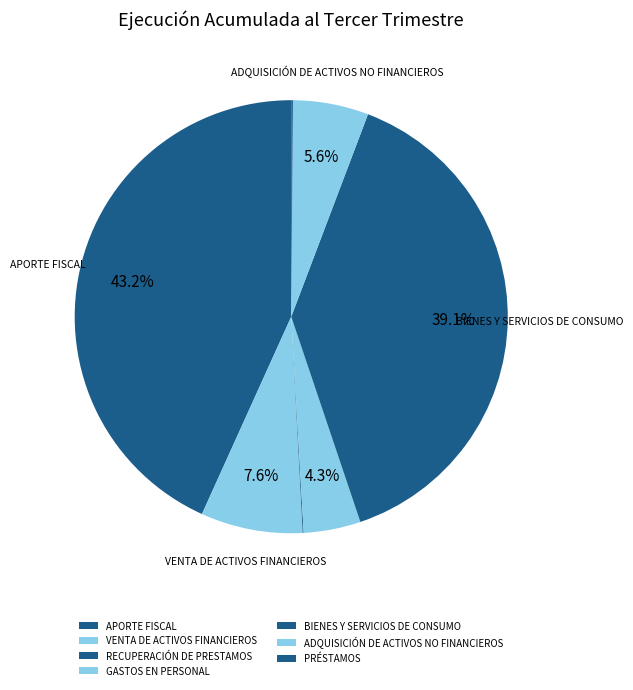

What is the change in value from RECUPERACIÓN DE PRESTAMOS to BIENES Y SERVICIOS DE CONSUMO?

+36937